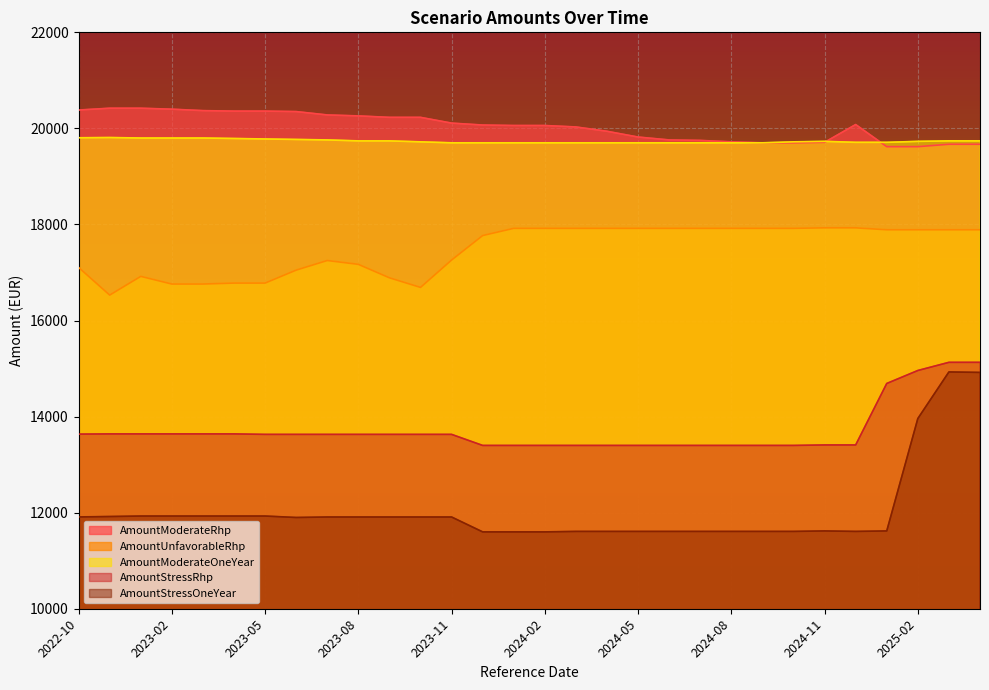

Which has a higher value, 2024-03 or 2023-02?

2023-02